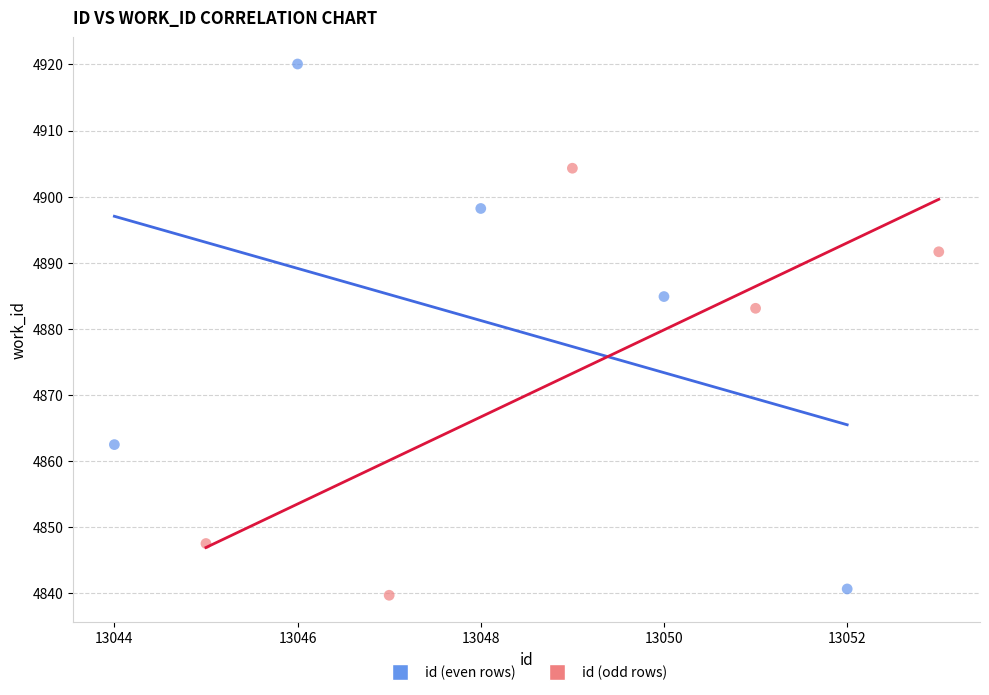

Which series has the largest Y range (max minus min)?

id (even rows)